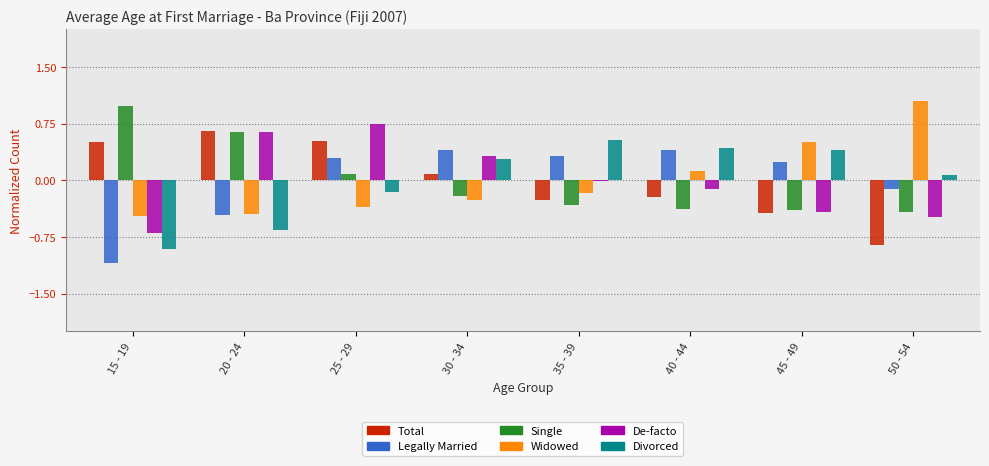

True or false: Legally Married has a value of 0.5 at 25 - 29.

False